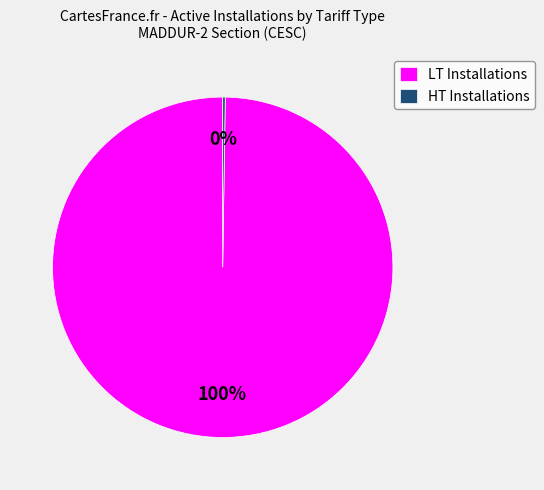

Which slice represents more than half of the pie?

LT Installations